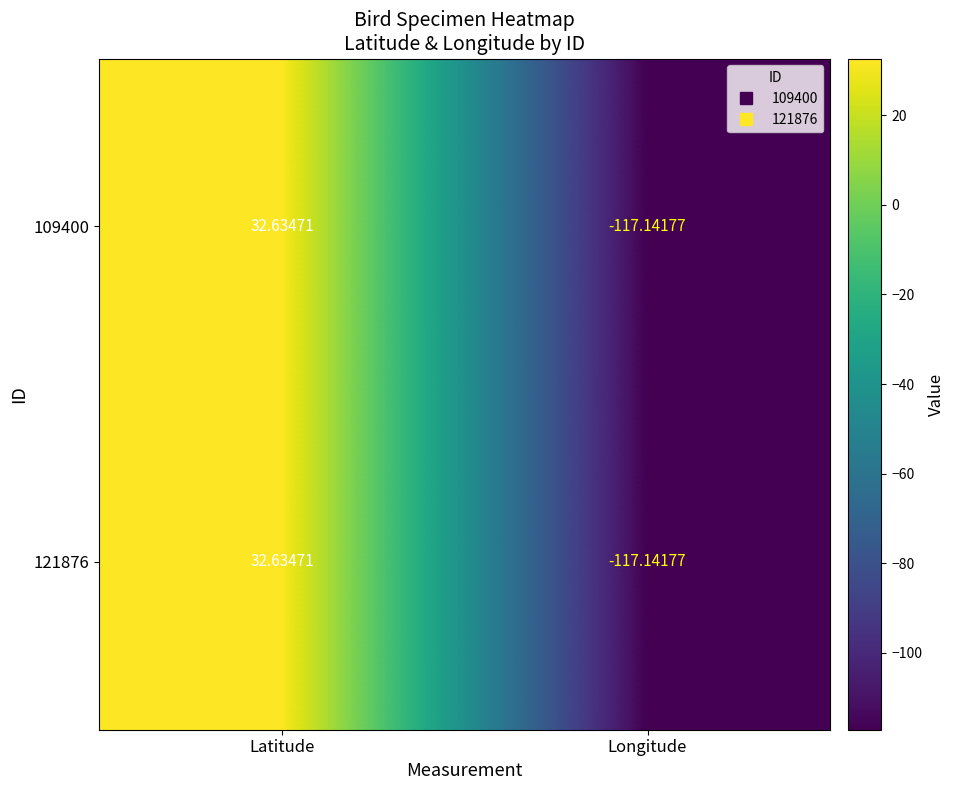

What is the total value across all series at Latitude?

65.3